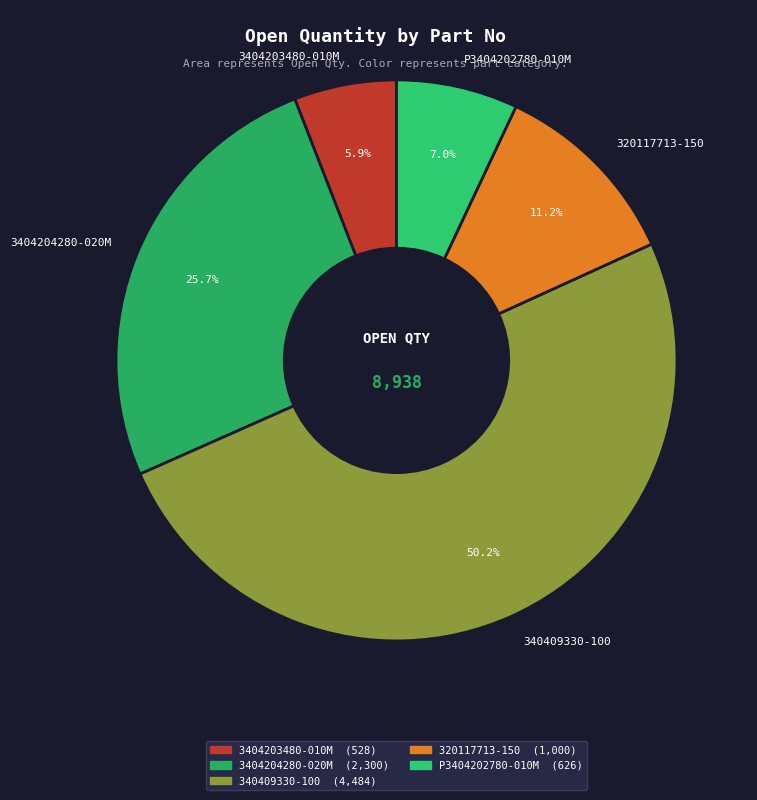

To the nearest percent, what is the combined percentage of P3404202780-010M and 3404203480-010M?

13%